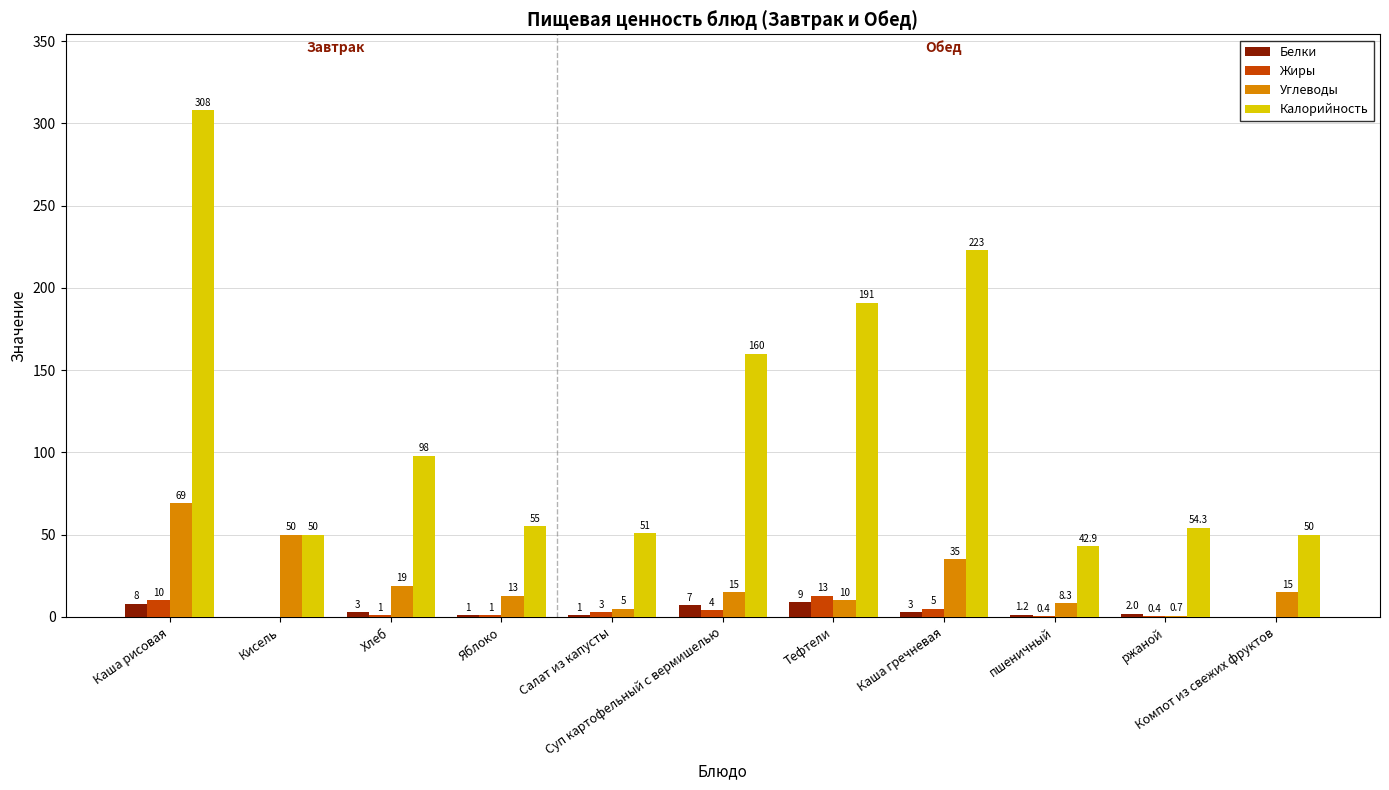

Which series has the largest total across all categories?

Калорийность